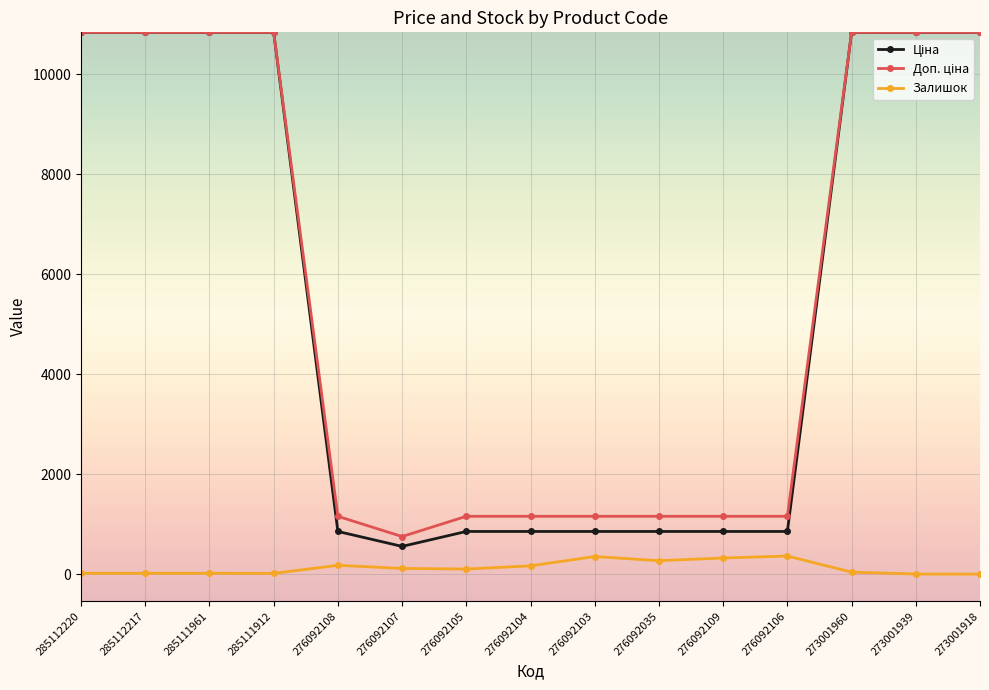

The Залишок series shows 352.0 at 276092103. True or false?

True